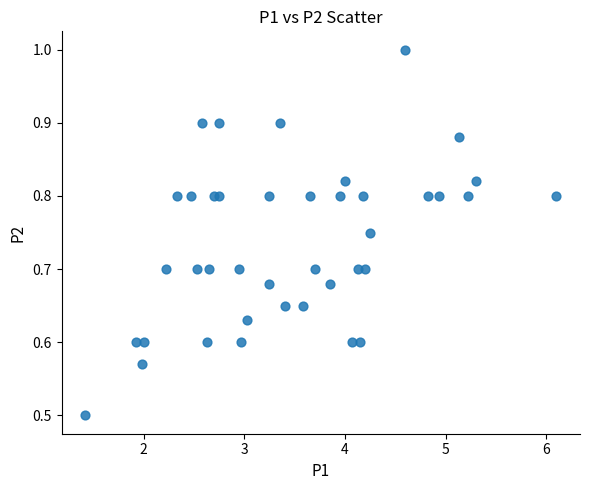

What Y value in the scatter plot is closest to 0?

0.5